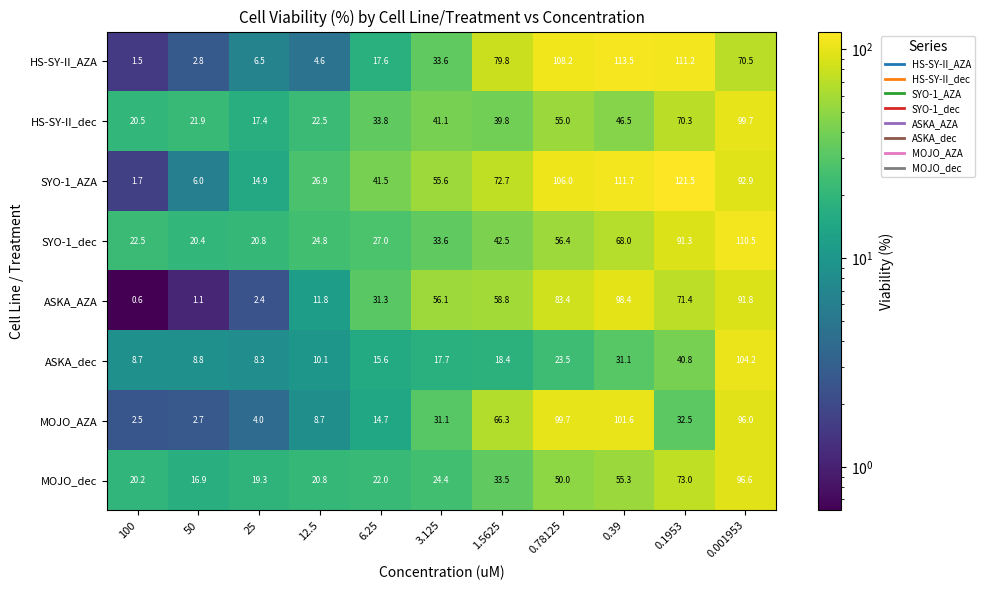

At which category is the sum across all series the highest?

0.001953